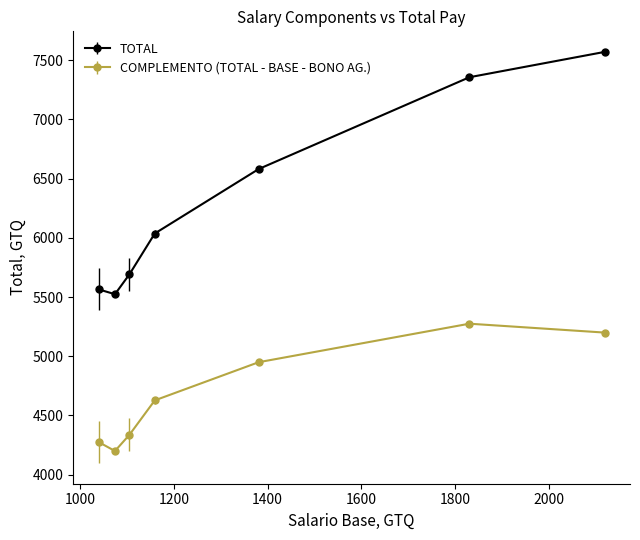

Which series has the largest range (max minus min)?

TOTAL